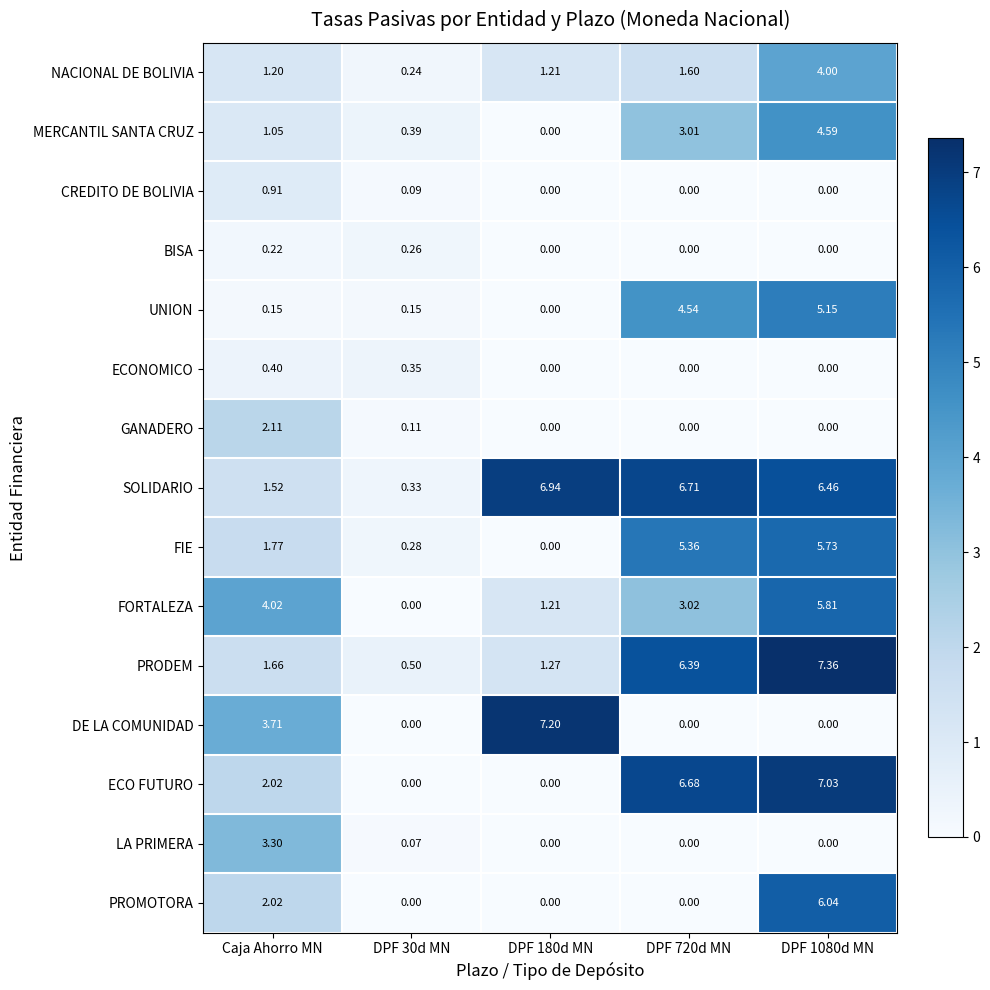

At which category is the sum across all series the highest?

DPF 1080d MN